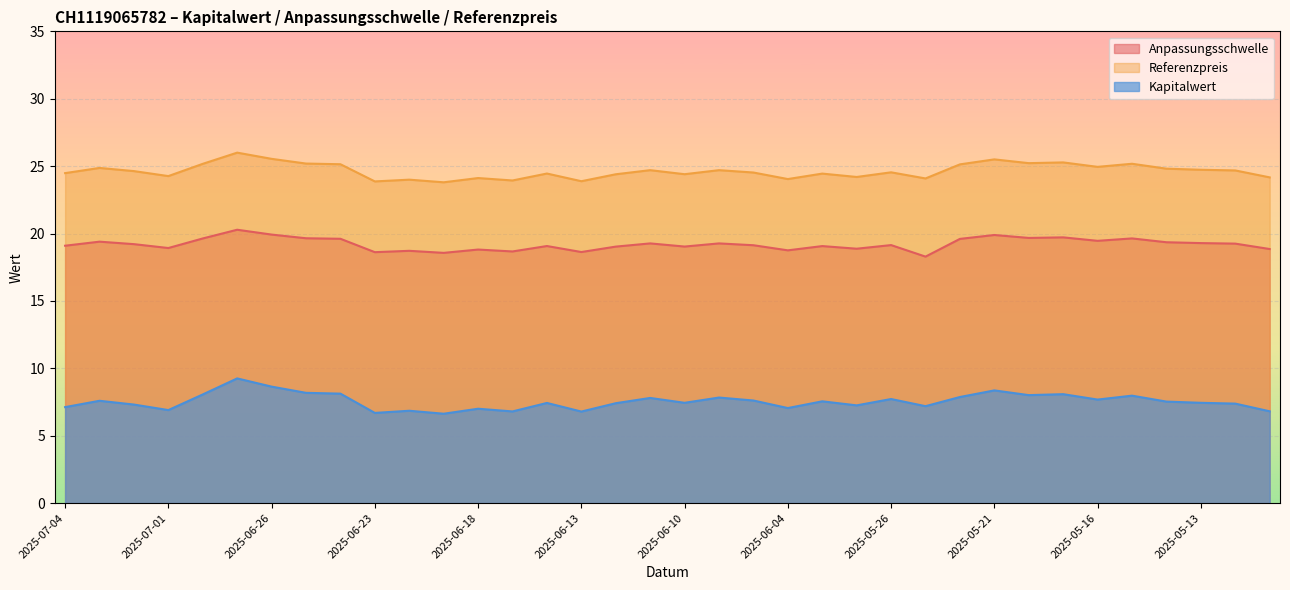

What is the spread (max minus min) of values at 2025-07-01?

17.4